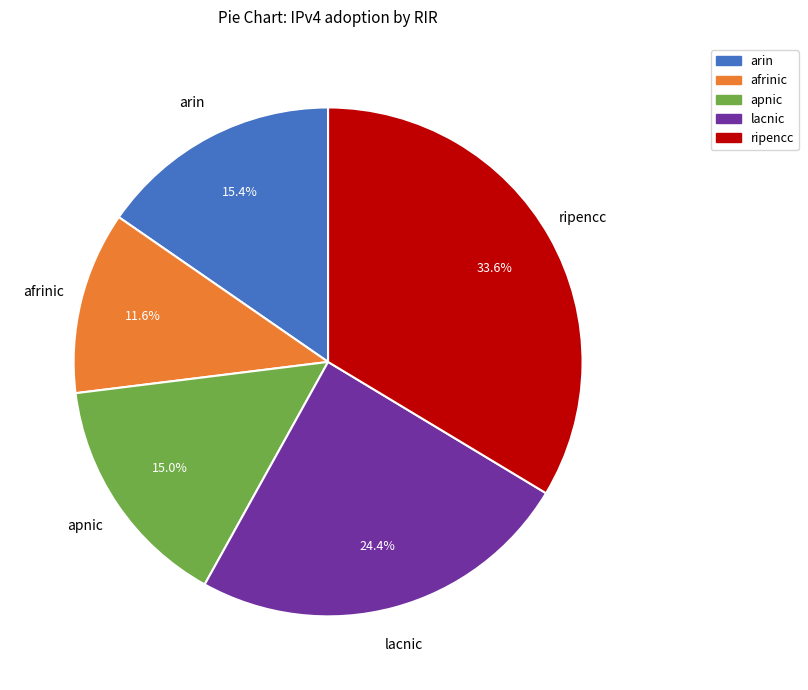

Is it true that arin is 15% of the pie?

True